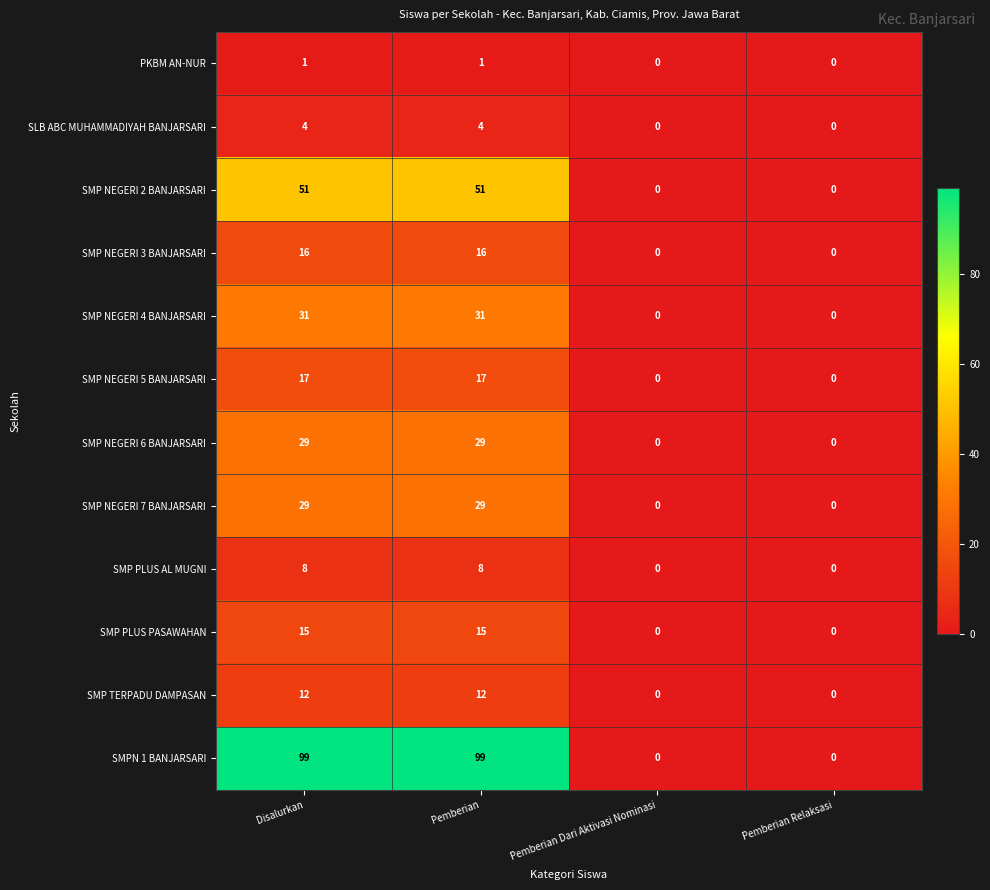

What is the greatest value displayed?

99